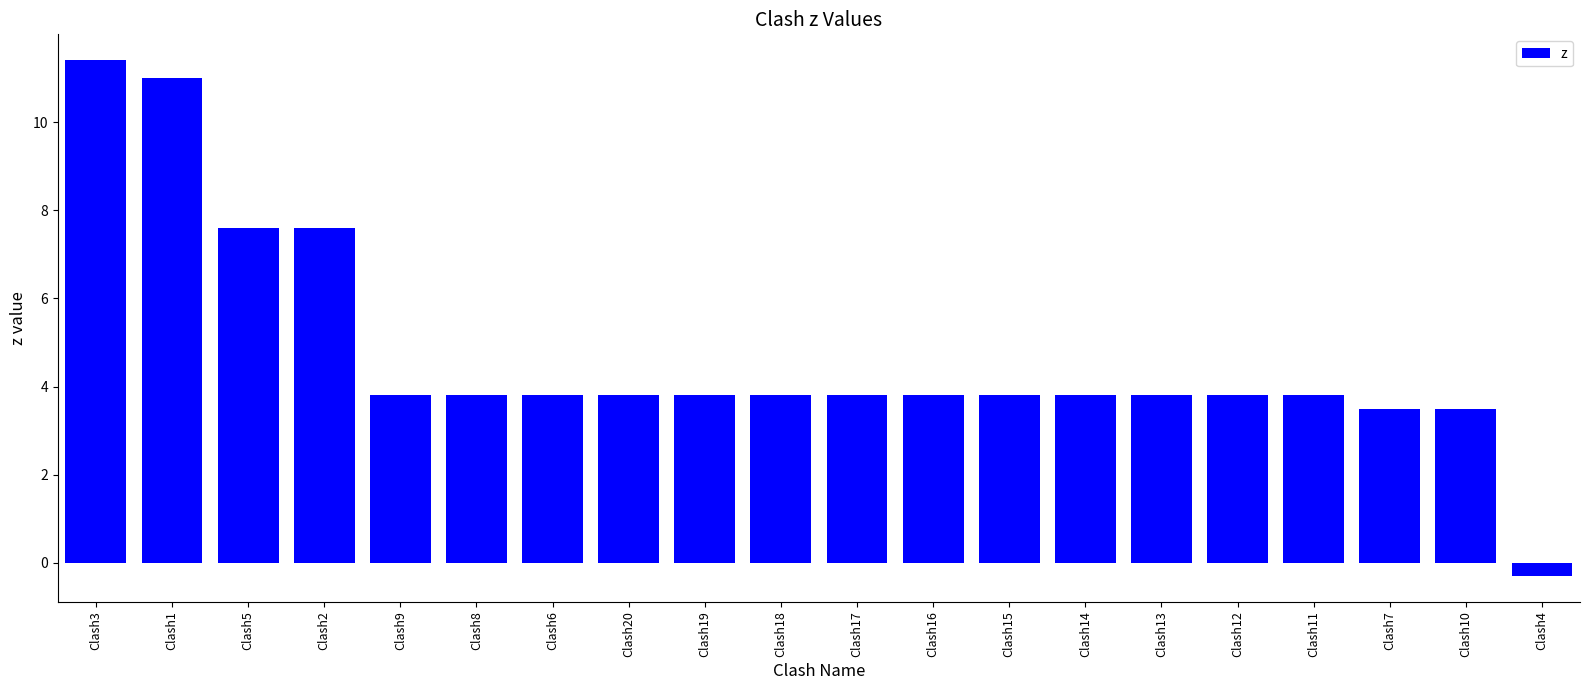

What is the difference between the maximum and second lowest values?

7.9